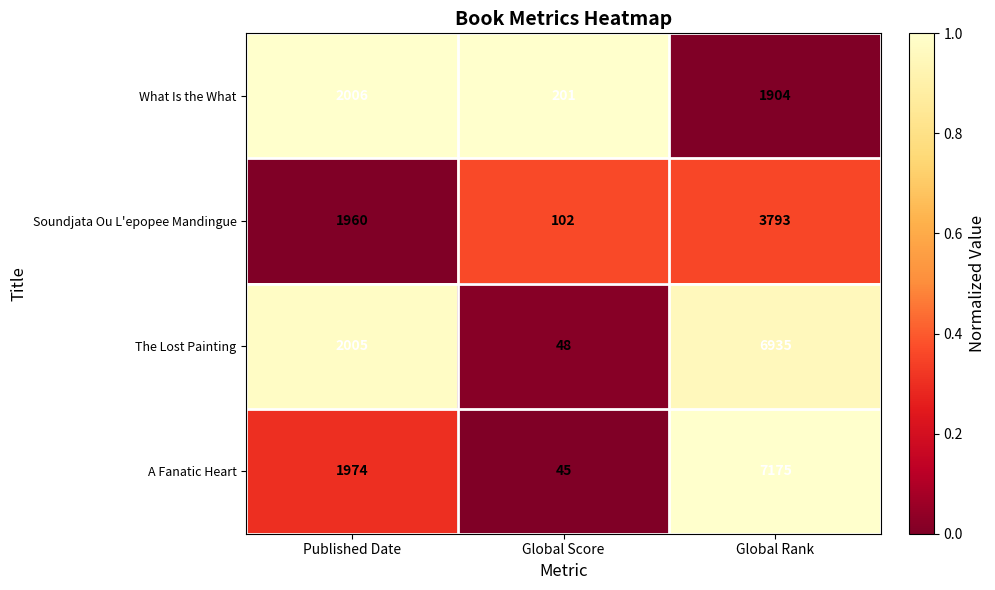

What is the total value across all series at Global Rank?

19807